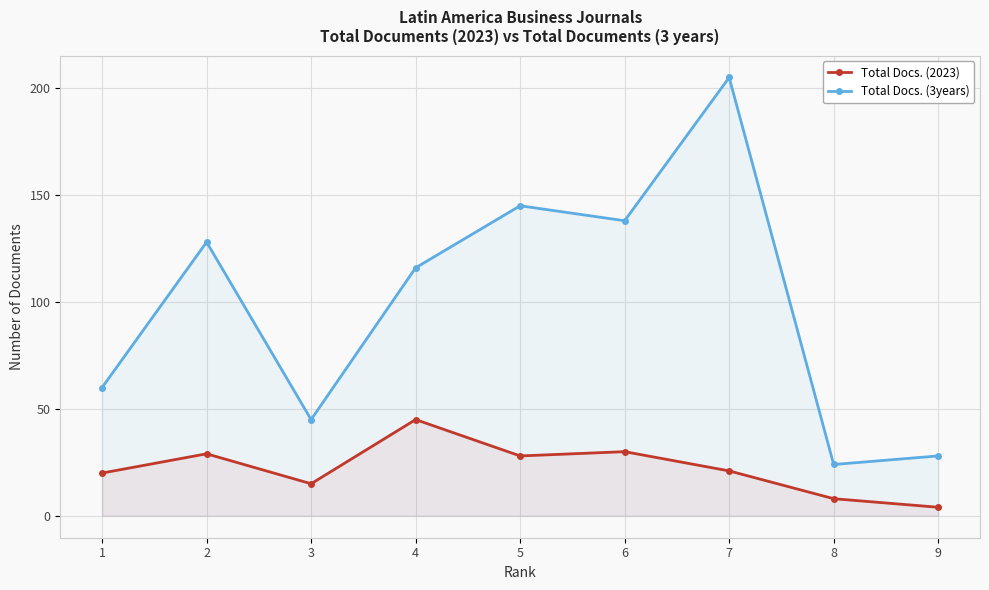

What is the difference between the Total Docs. (2023) values at 5 and 3?

13